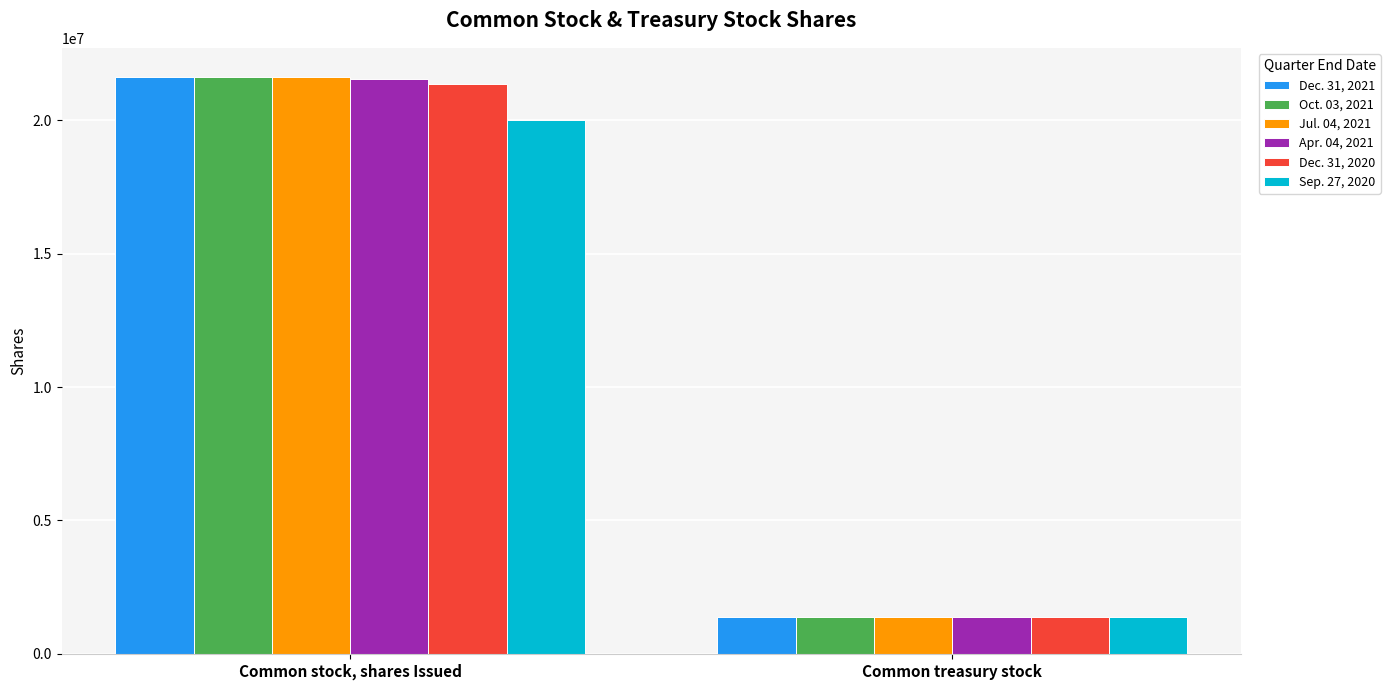

How many groups of bars are there?

2